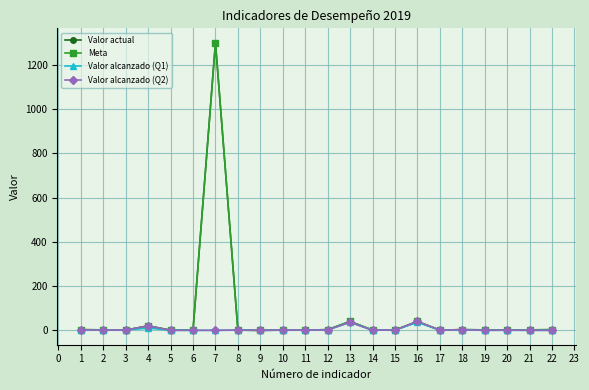

How many data points in Meta are less than 2?

11